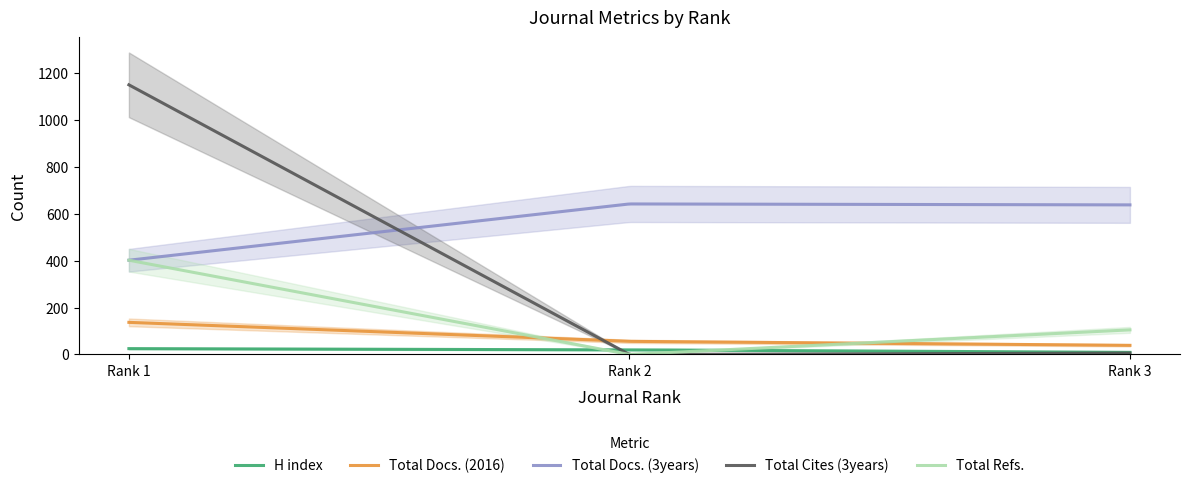

At Rank 3, list the series in order from largest to smallest.

Total Docs. (3years), Total Refs., Total Docs. (2016), H index, Total Cites (3years)